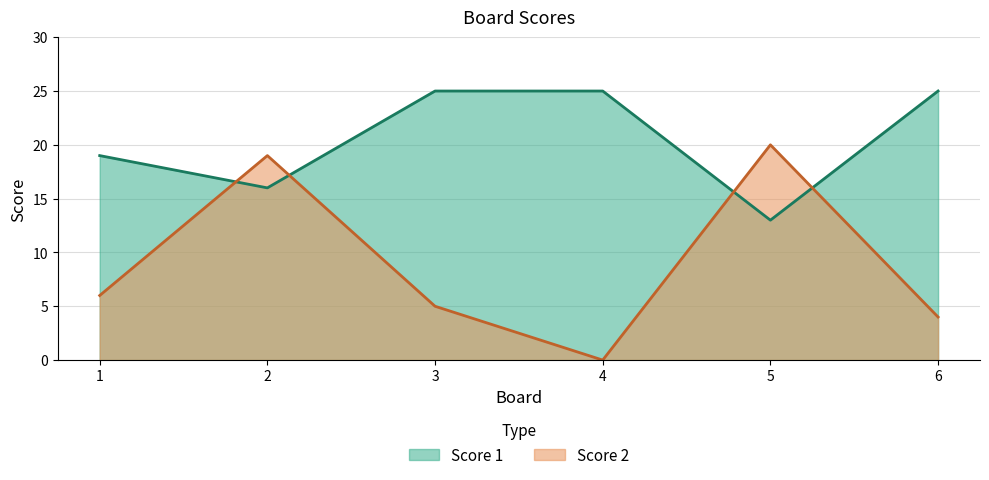

Which series has the largest range (max minus min)?

Score 2